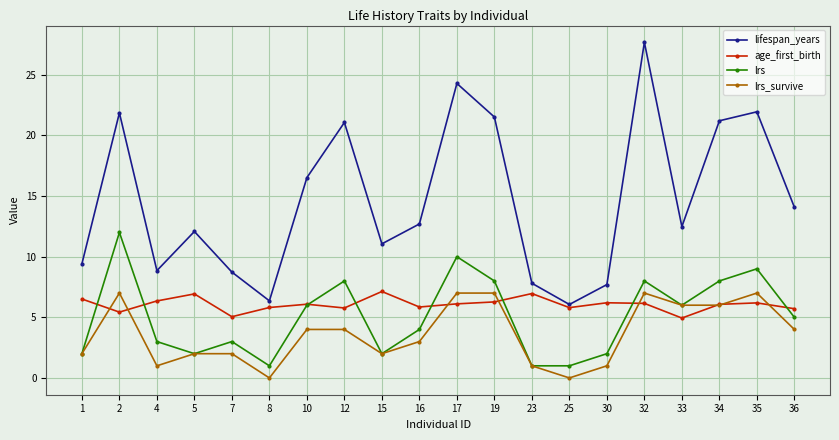

What is the difference between the second highest and second lowest values in the lrs series?

9.0